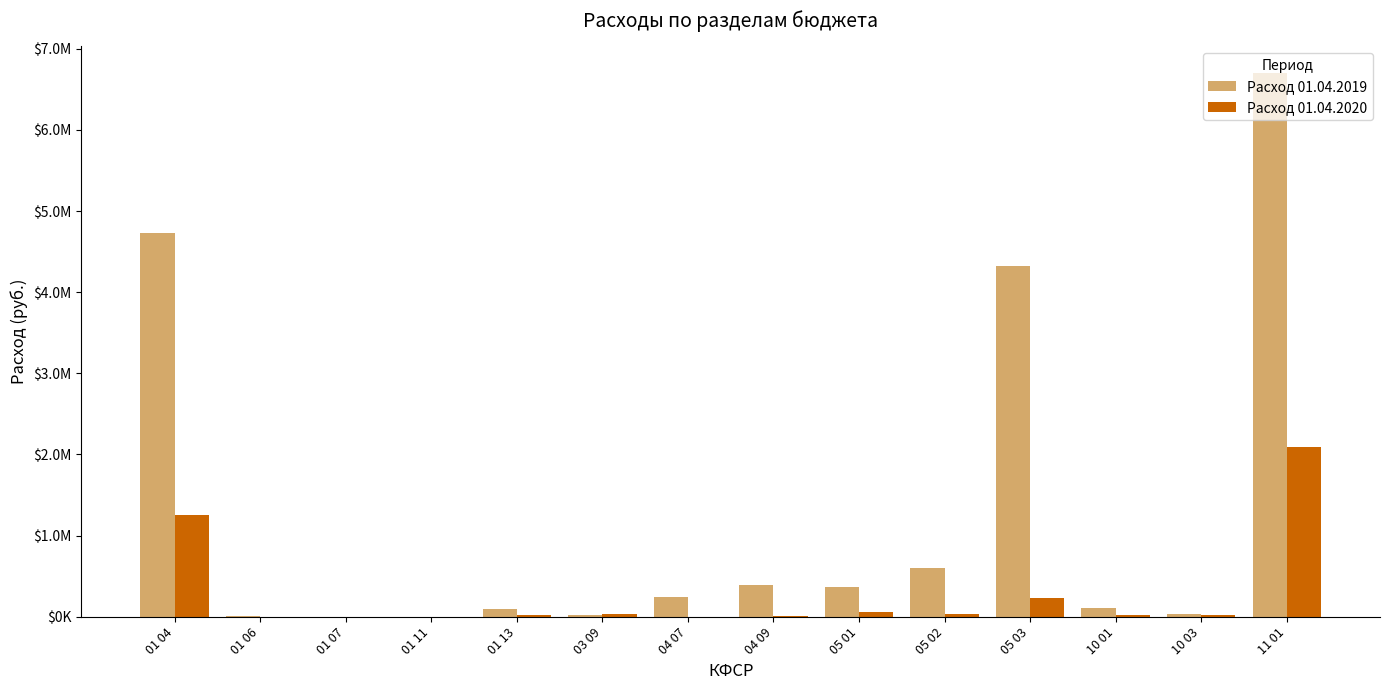

Are the bars horizontal?

No